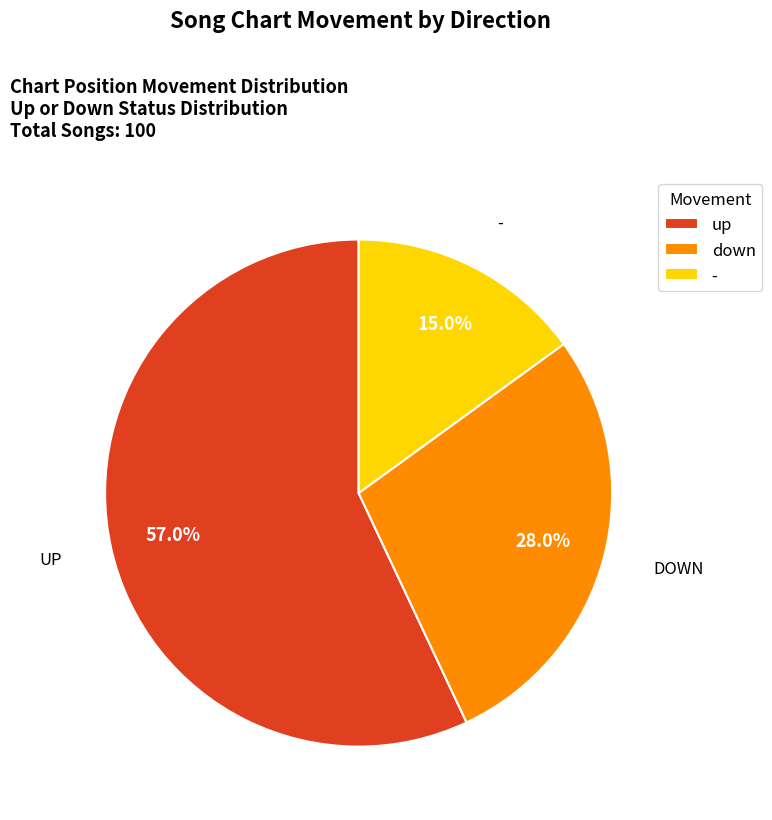

Do up and - together represent more than half of the pie?

Yes